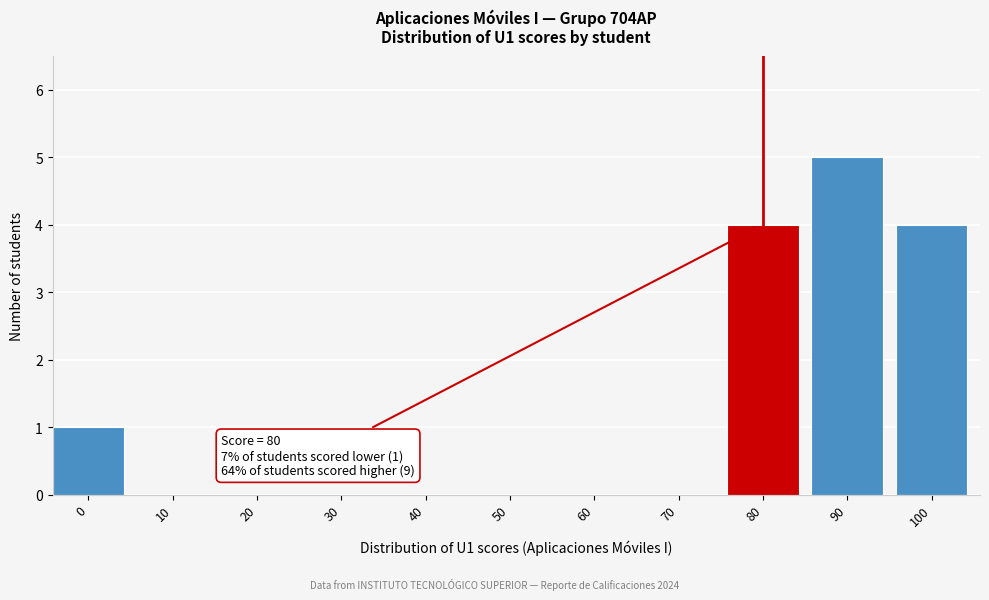

Reading right to left, extract all data points from this chart.

100=4	90=5	80=4	70=0	60=0	50=0	40=0	30=0	20=0	10=0	0=1